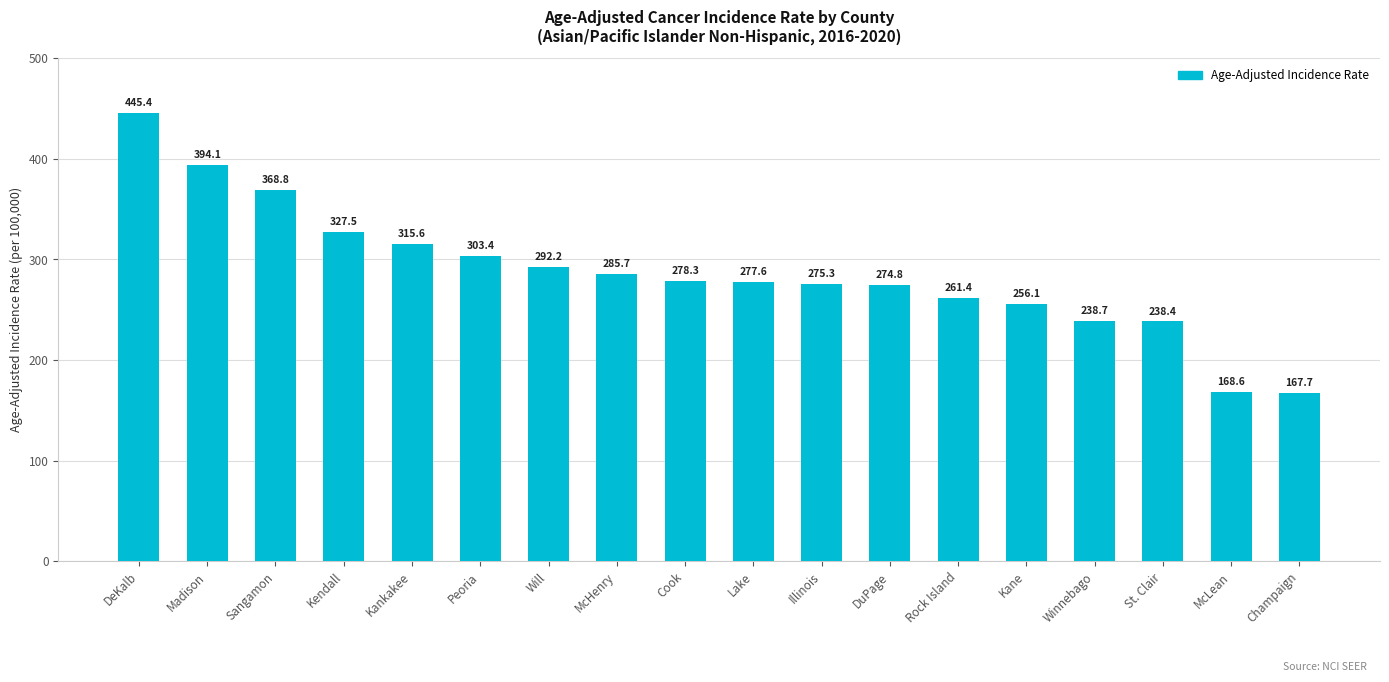

What value does the data have at Madison?

394.1